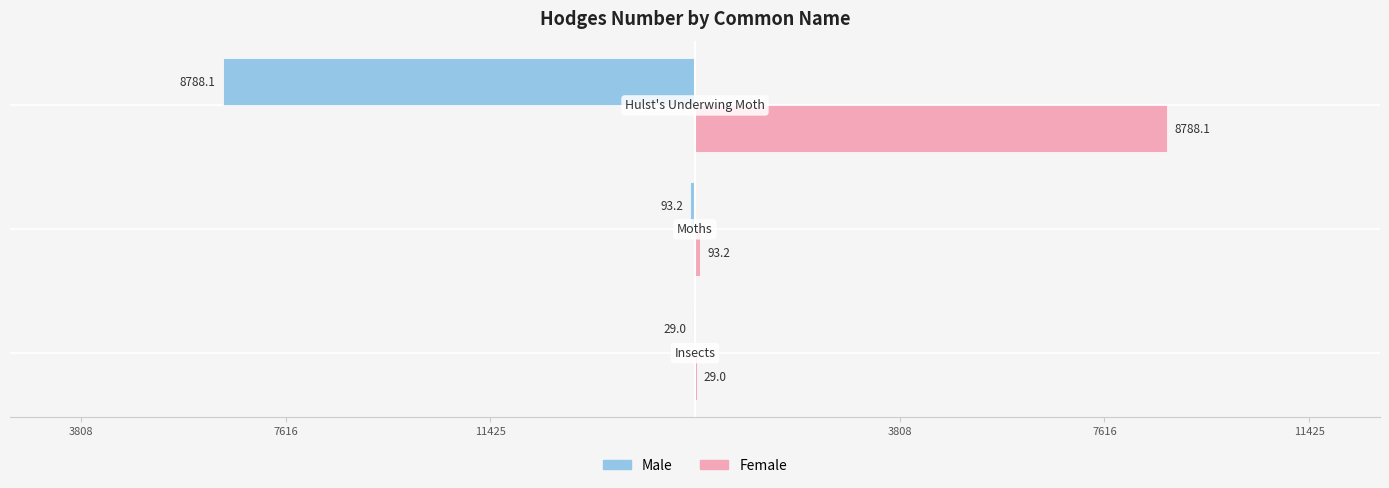

What are all the series names shown in the legend?

Male, Female